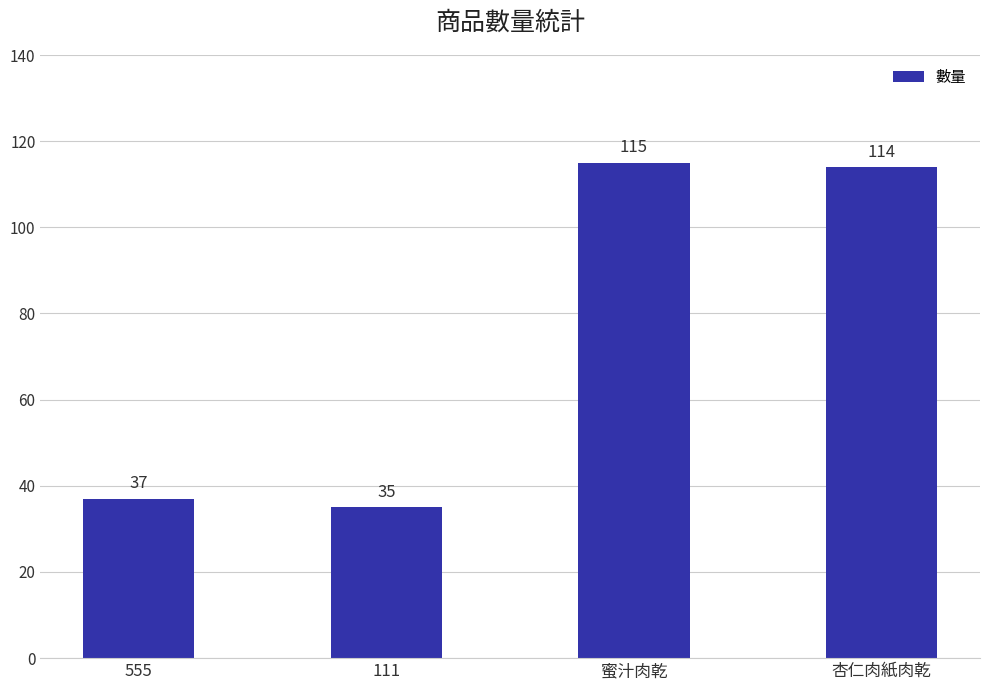

How many data points are less than 114?

2